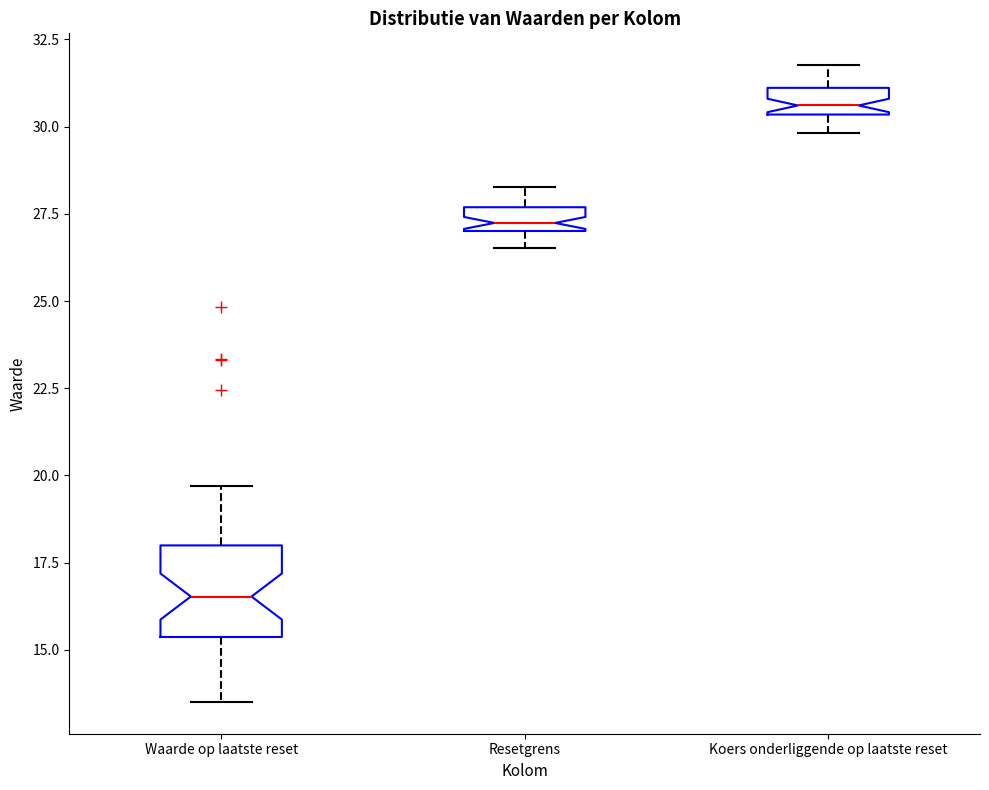

Which box's median line is the lowest?

Waarde op laatste reset